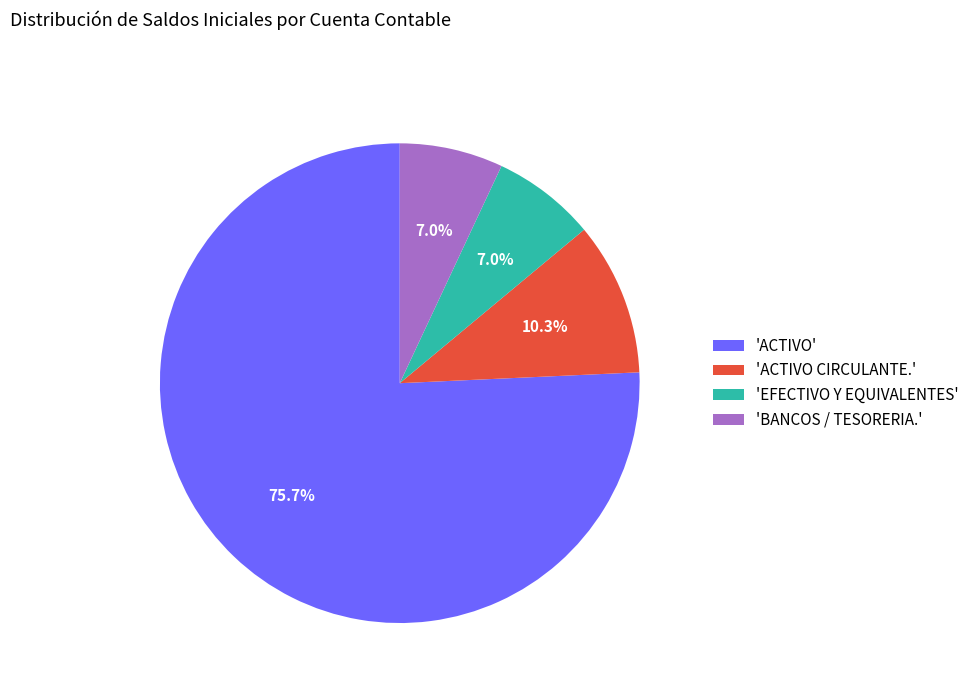

How many slices are in this pie chart?

4